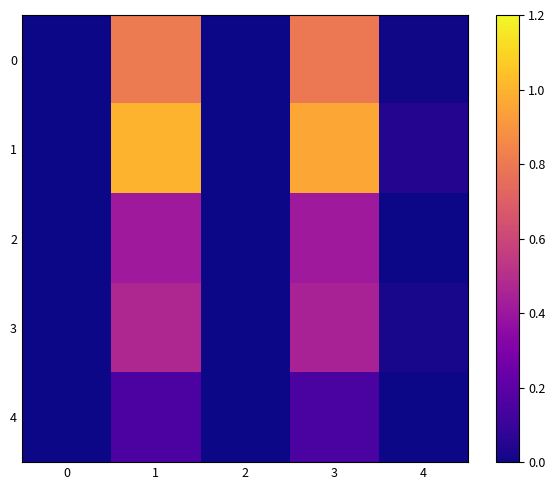

Reading left to right, transcribe all the data shown in this chart.

0: 0=0.0	1=0.8	2=0.0	3=0.8	4=0.0
1: 0=0.0	1=1.0	2=0.0	3=1.0	4=0.0
2: 0=0.0	1=0.4	2=0.0	3=0.4	4=0.0
3: 0=0.0	1=0.5	2=0.0	3=0.4	4=0.0
4: 0=0.0	1=0.2	2=0.0	3=0.1	4=0.0